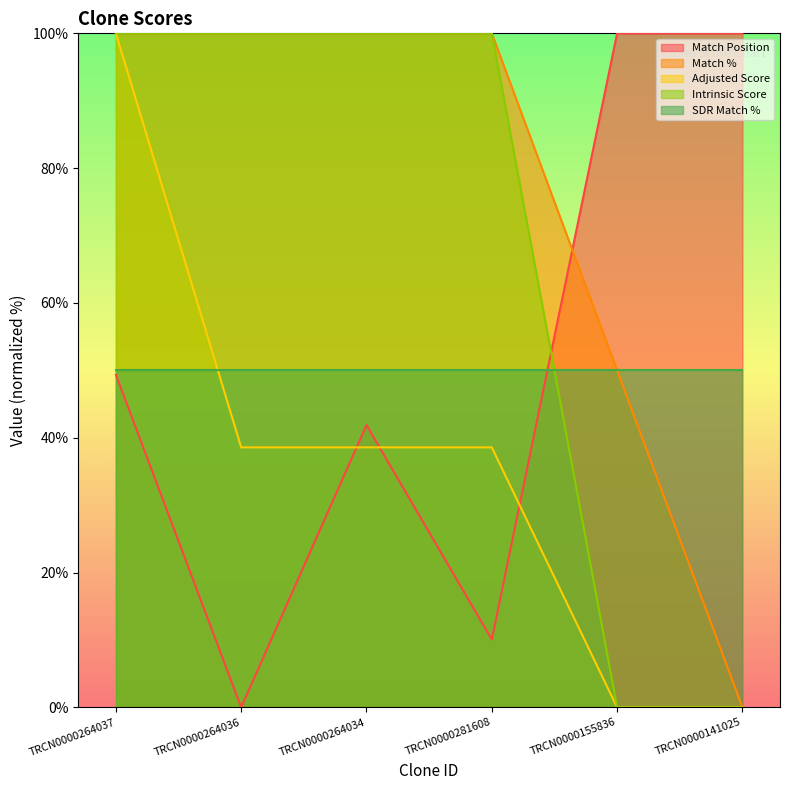

Does the chart display data point markers on the line(s)?

No